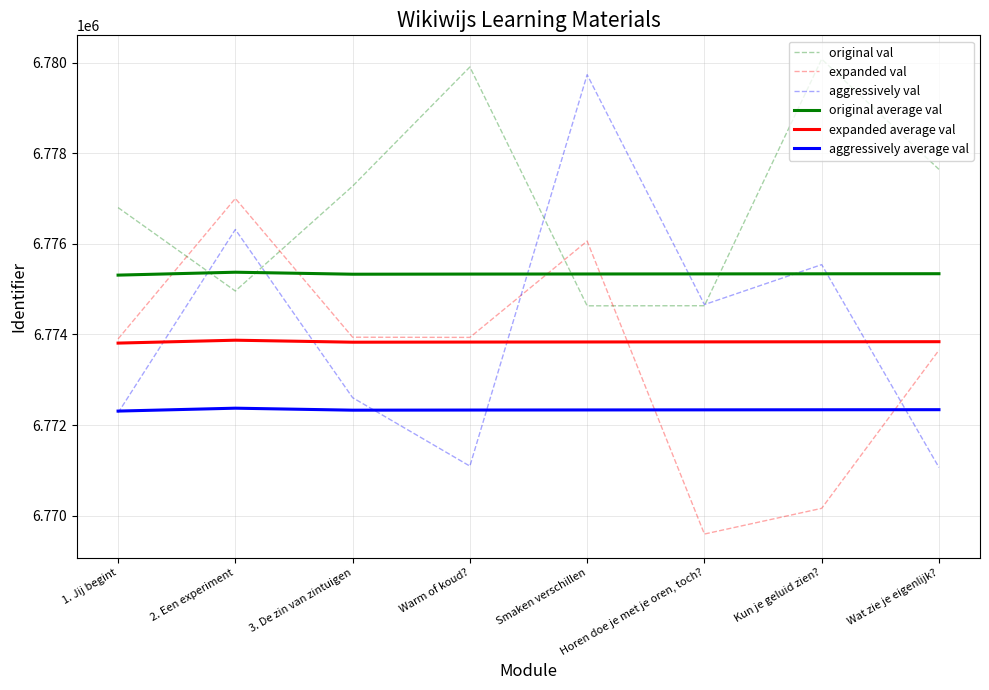

List the labels in order of original average val value, smallest first.

1. Jij begint, 3. De zin van zintuigen, Warm of koud?, Smaken verschillen, Horen doe je met je oren, toch?, Kun je geluid zien?, Wat zie je eigenlijk?, 2. Een experiment